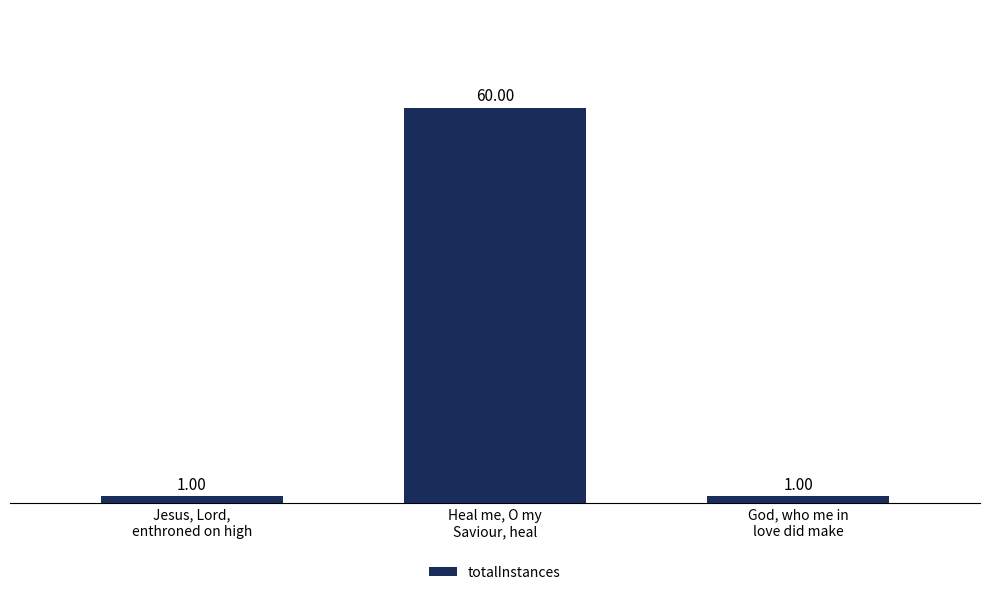

What is the smallest value displayed?

1